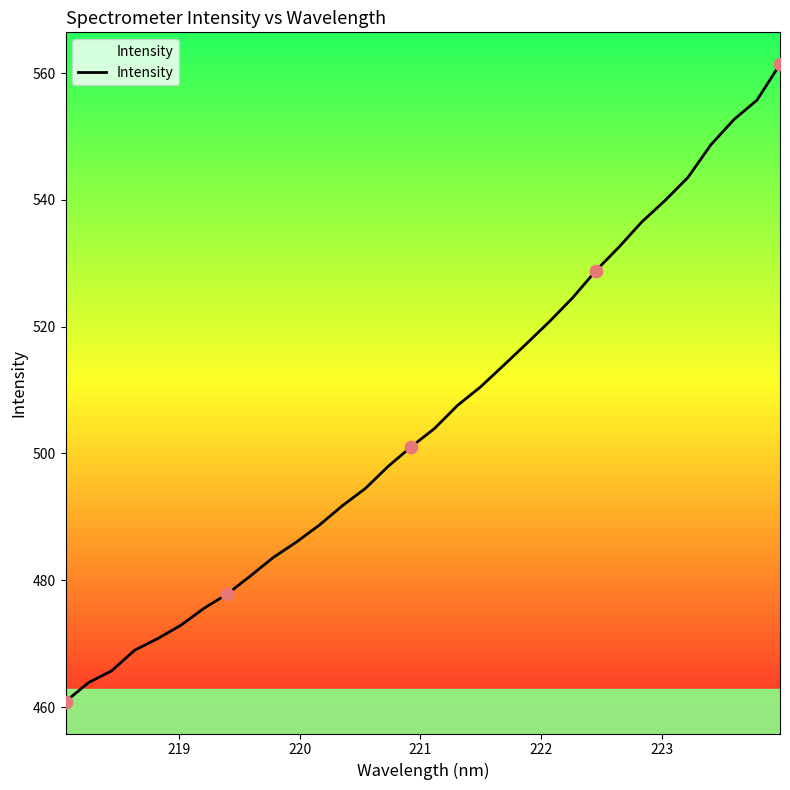

What is the smallest value displayed?

460.9